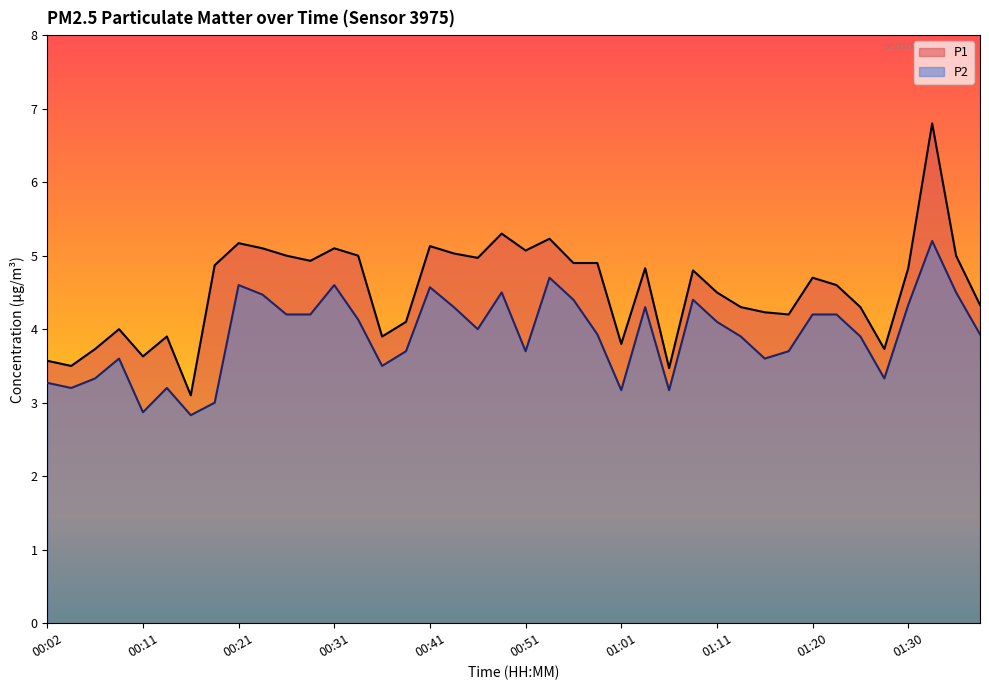

What is the label of the 36th point from the left?

01:28